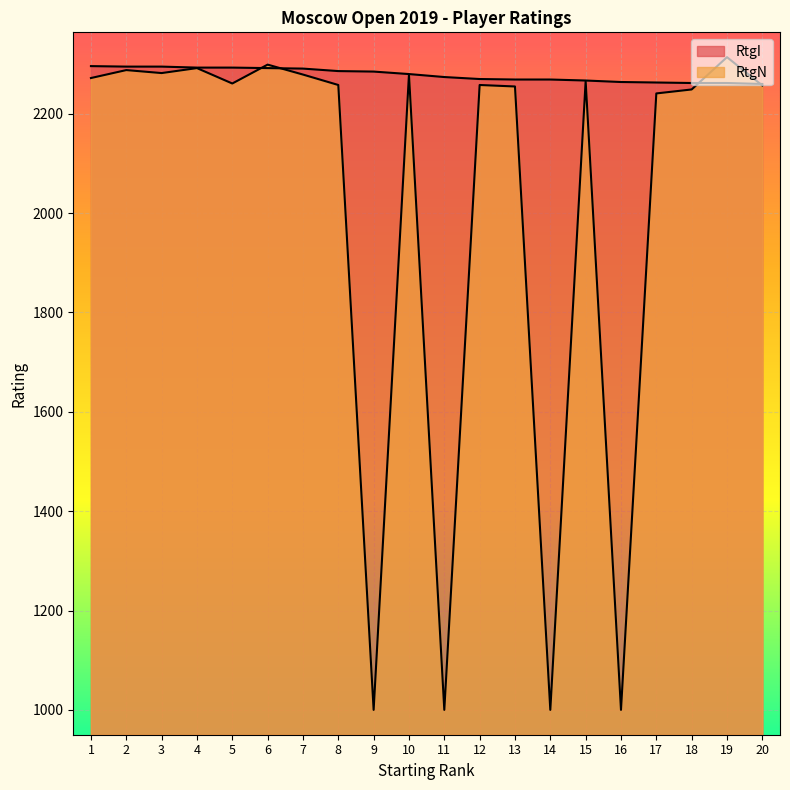

What is the spread (max minus min) of values at 9?

1285